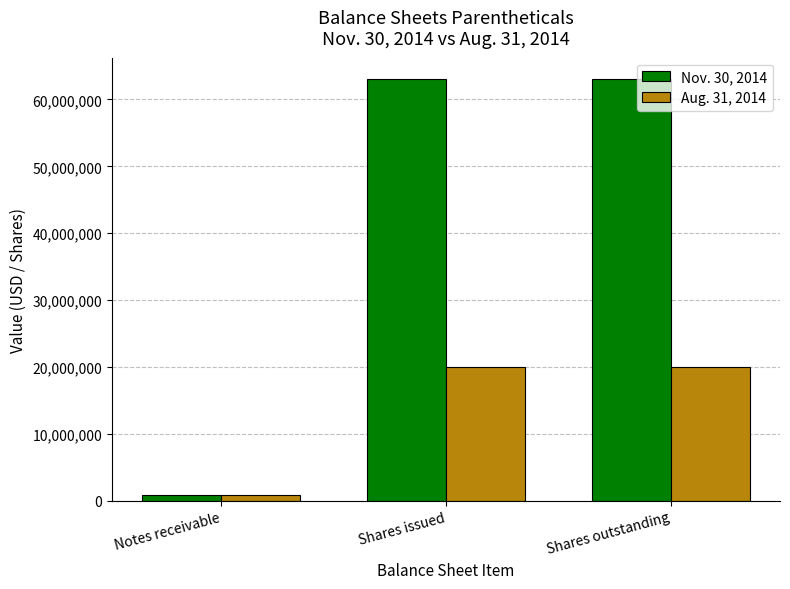

List the series in order of their peak value, highest first.

Nov. 30, 2014, Aug. 31, 2014